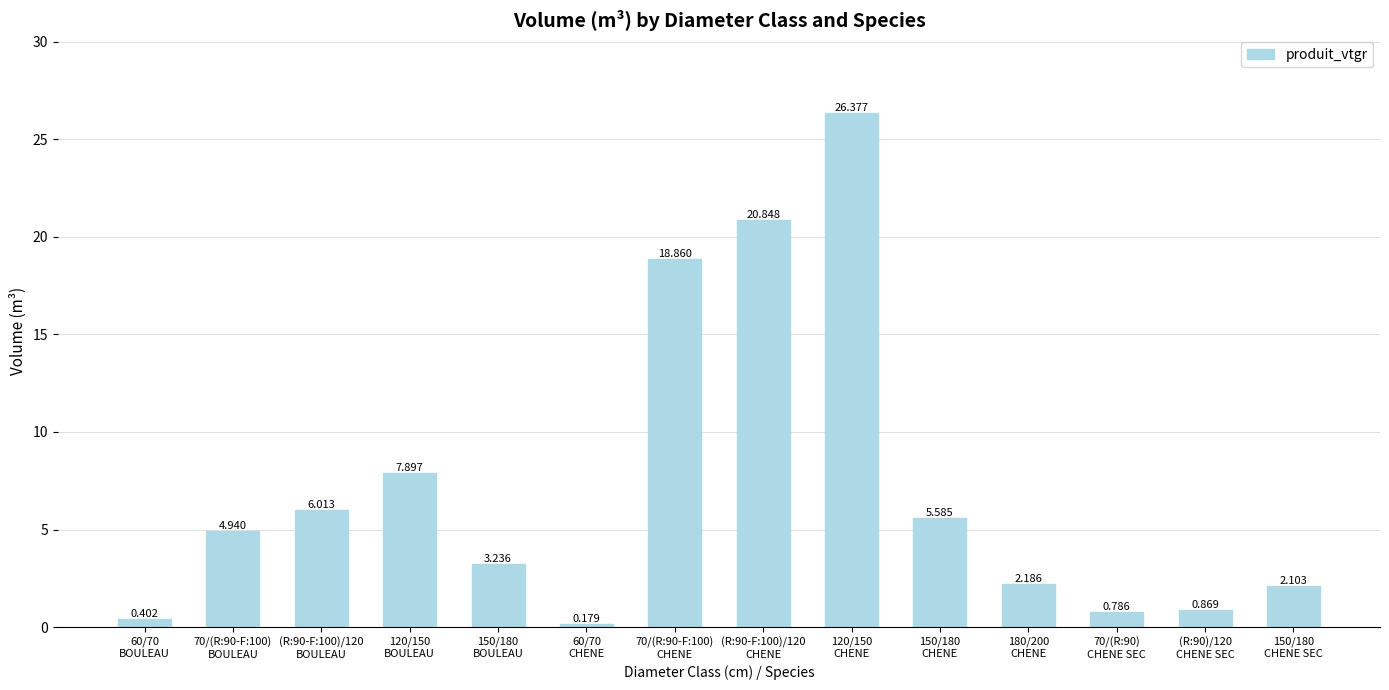

What is the change in value from 60/70
CHENE to 150/180
CHENE?

+5.4